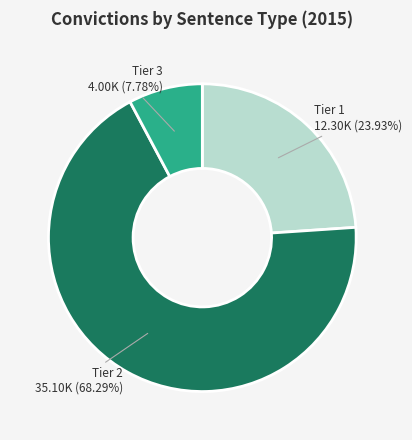

Does any single category account for the majority?

Yes